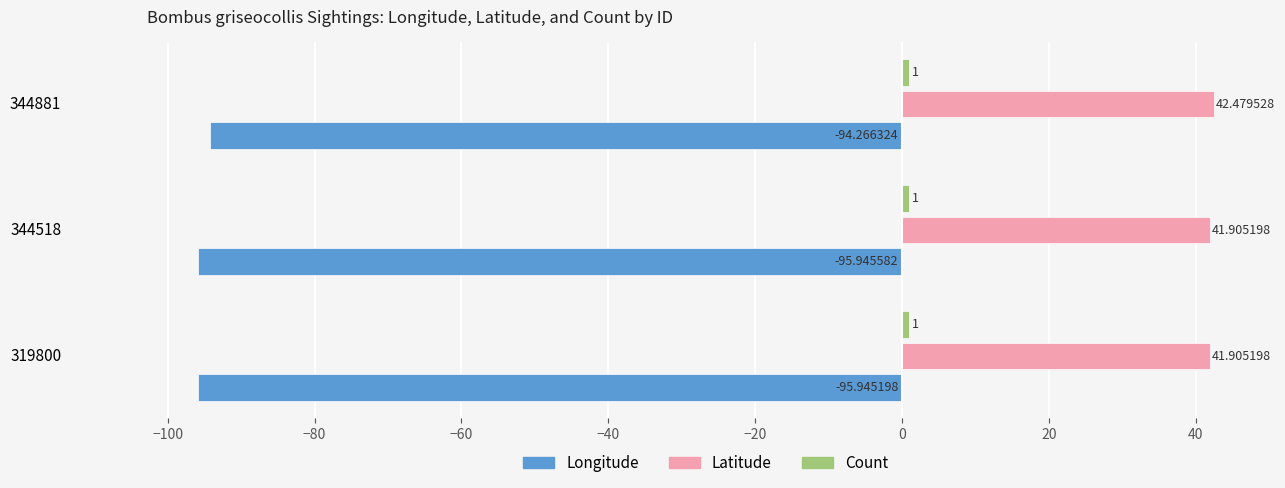

What is the sum of all Latitude values?

126.3